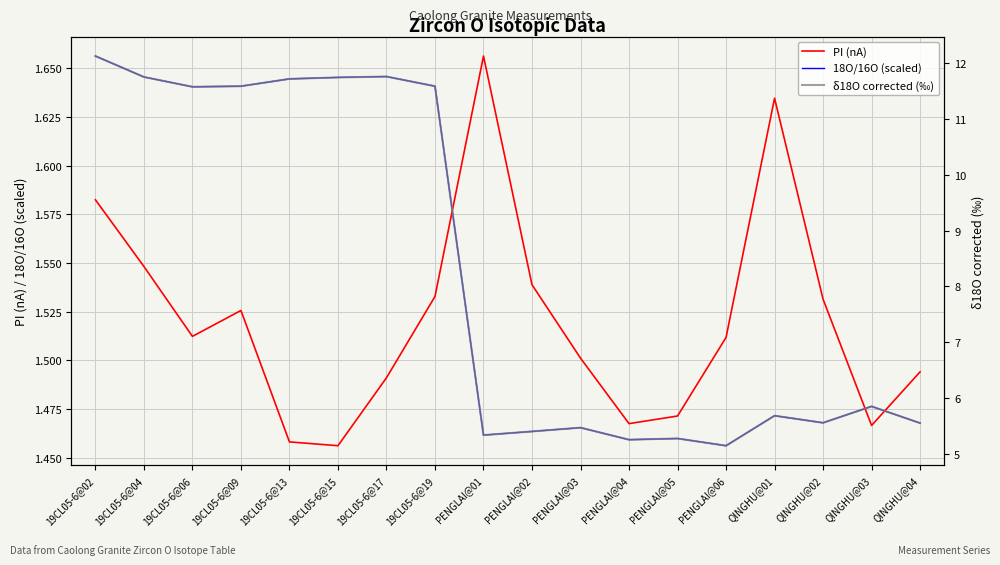

The value of δ18O corrected (‰) at 19CL05-6@04 is 11.8. True or false?

True